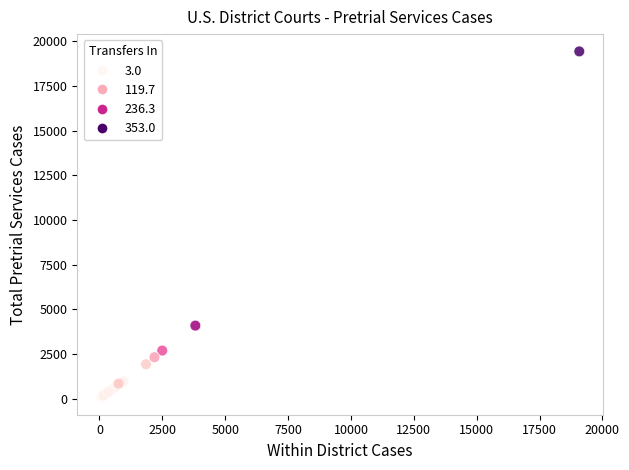

What Y value in the scatter plot is closest to 9753?

4094